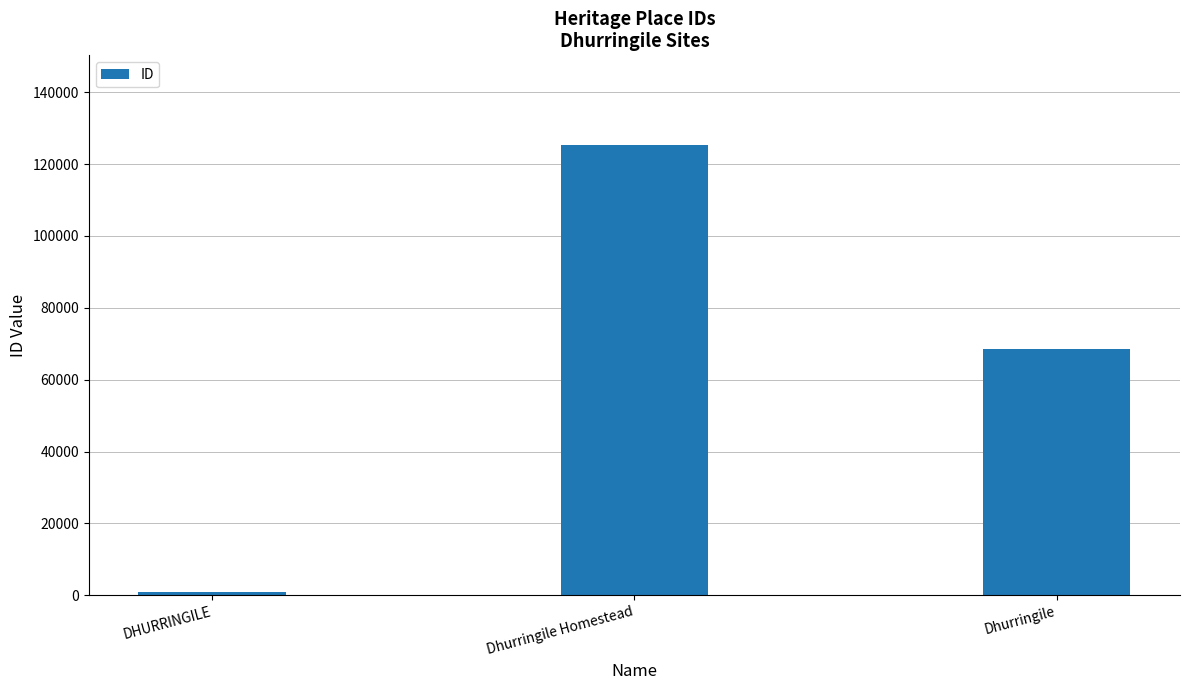

How many data points are less than 68493?

1